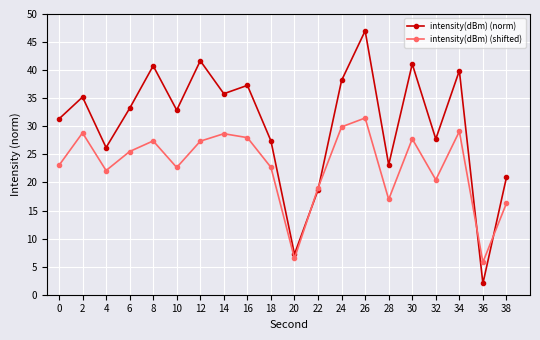

How many lines are shown in the chart?

2